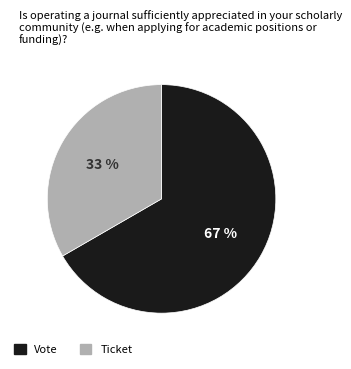

Between Vote and Ticket, which is larger?

Vote